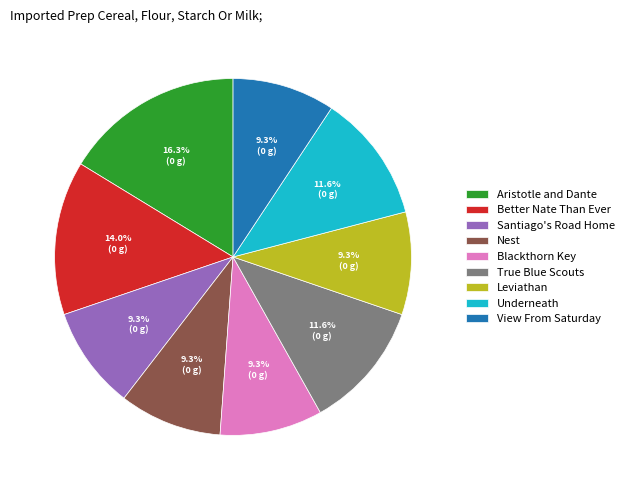

True or false: Aristotle and Dante accounts for 16% of the total.

True